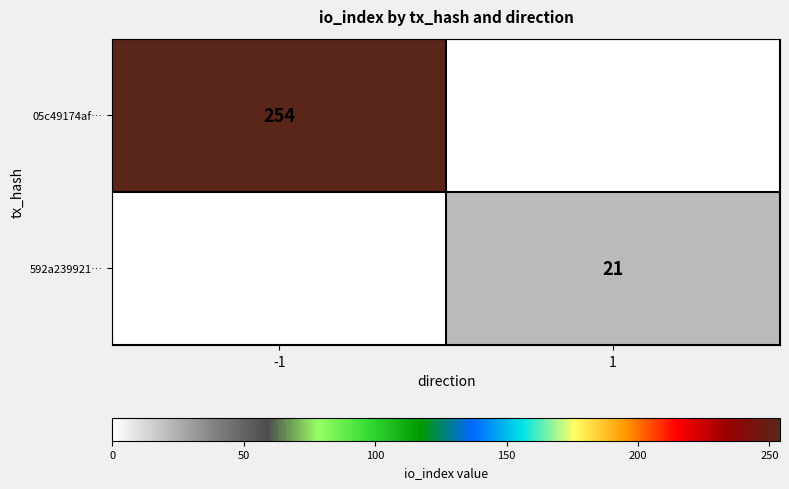

At how many categories does at least one series exceed 216?

1